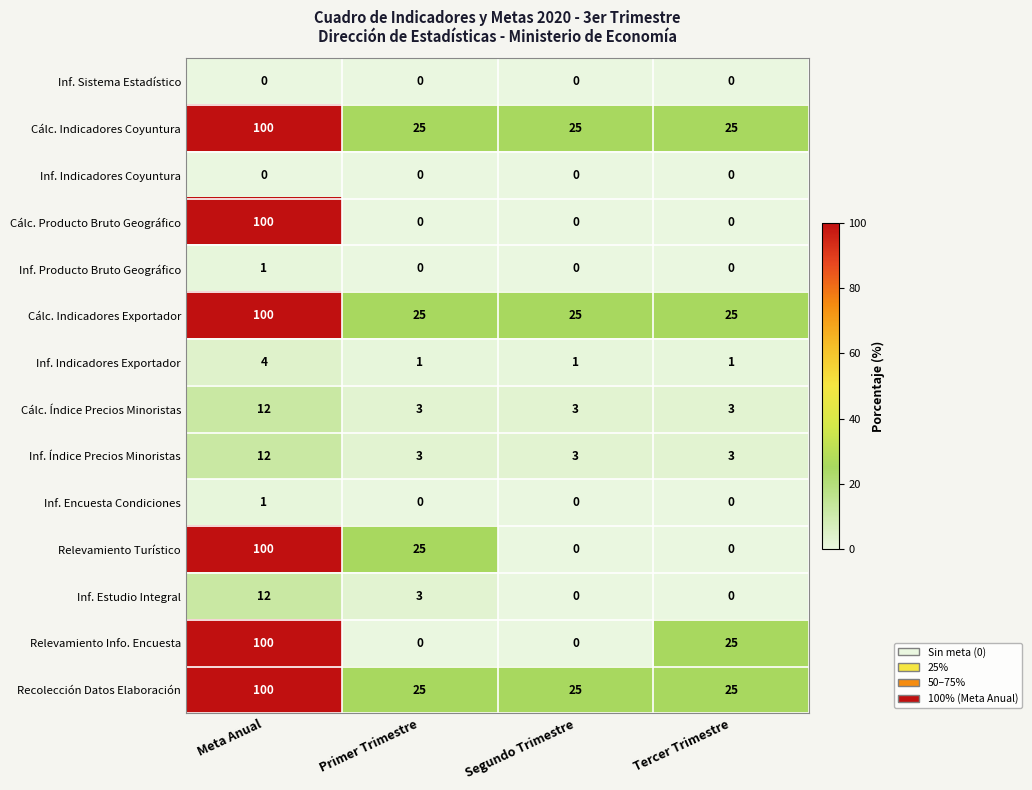

How many distinct data groups are displayed?

14